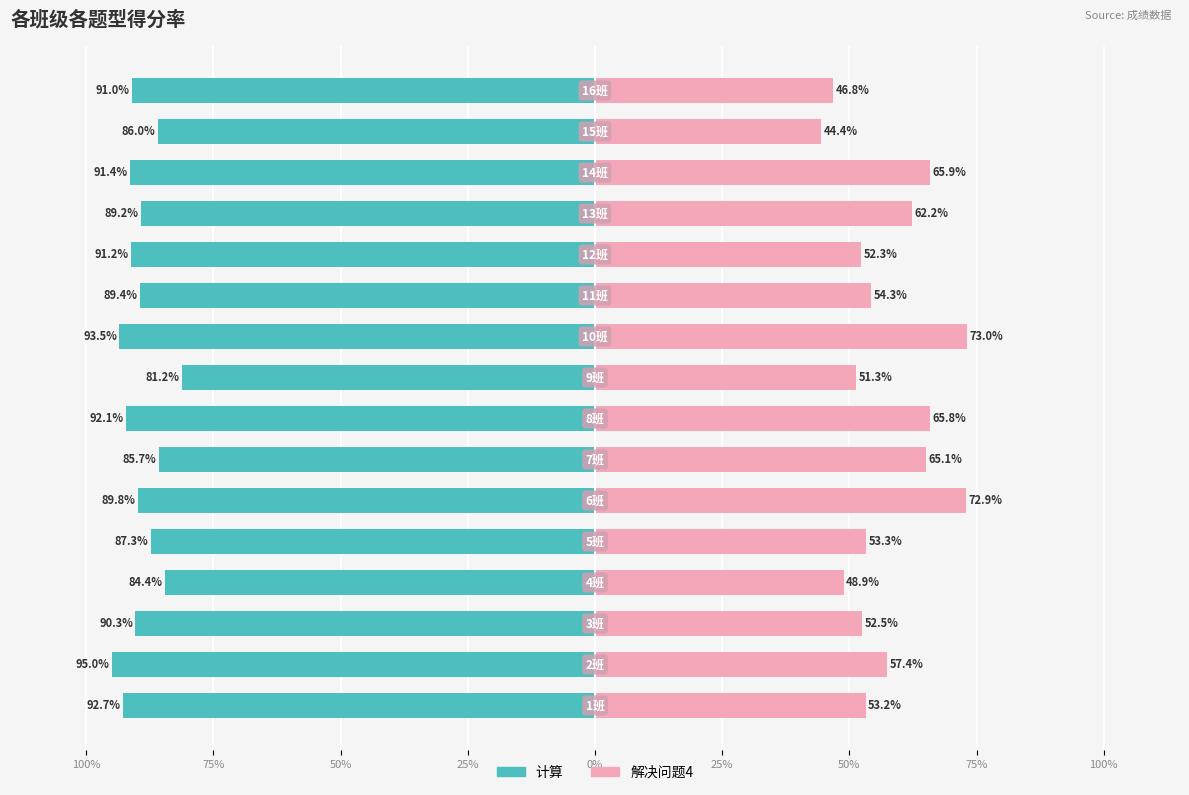

True or false: 计算 has a value of -1.5 at 9.

False